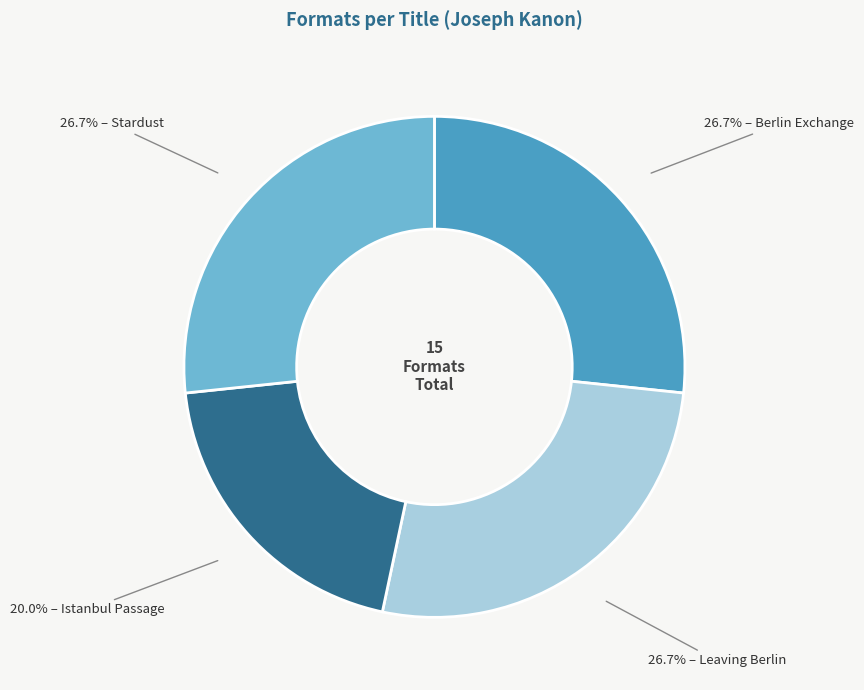

Is there any slice that represents more than half of the pie?

No